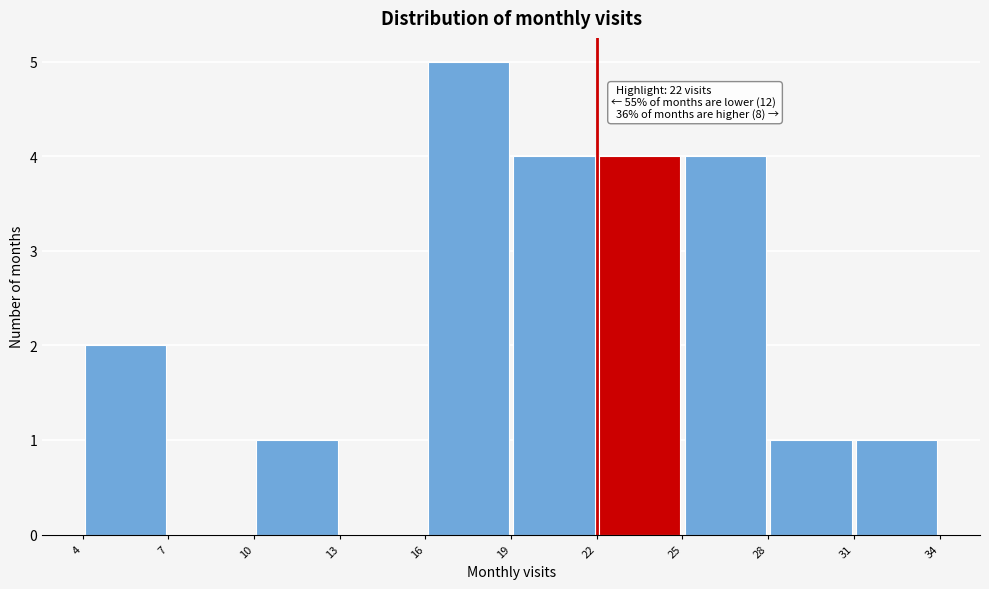

Which range on the x-axis has the tallest bar?

16 to 19